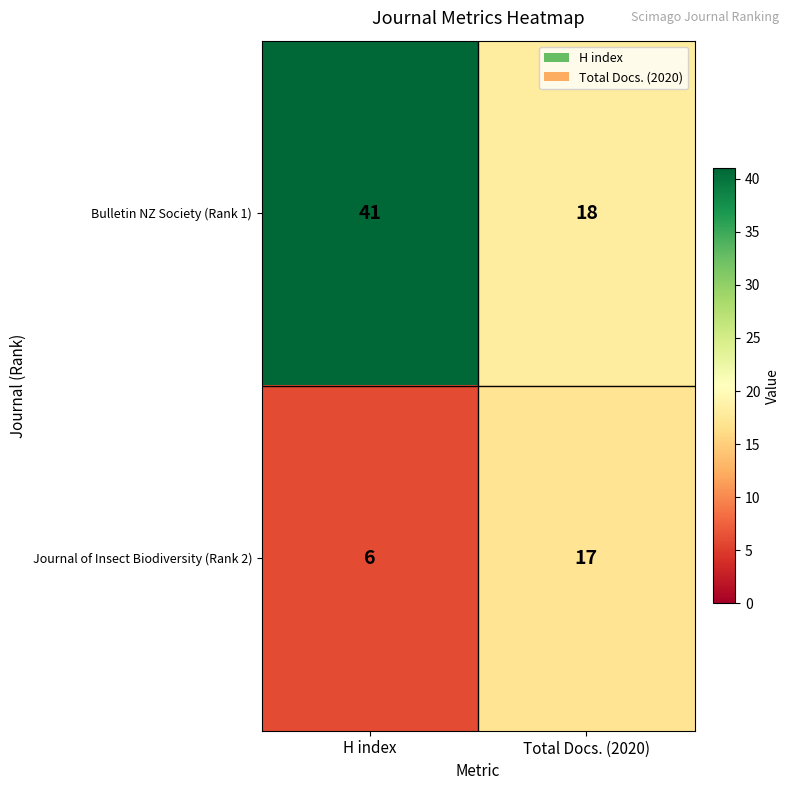

What is the approximate value of Journal of Insect Biodiversity (Rank 2) at Total Docs. (2020), to the nearest 5?

15